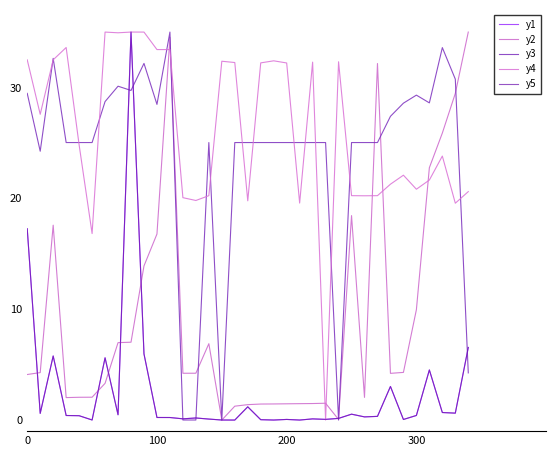

What is the sum of all y2 values?

325.7